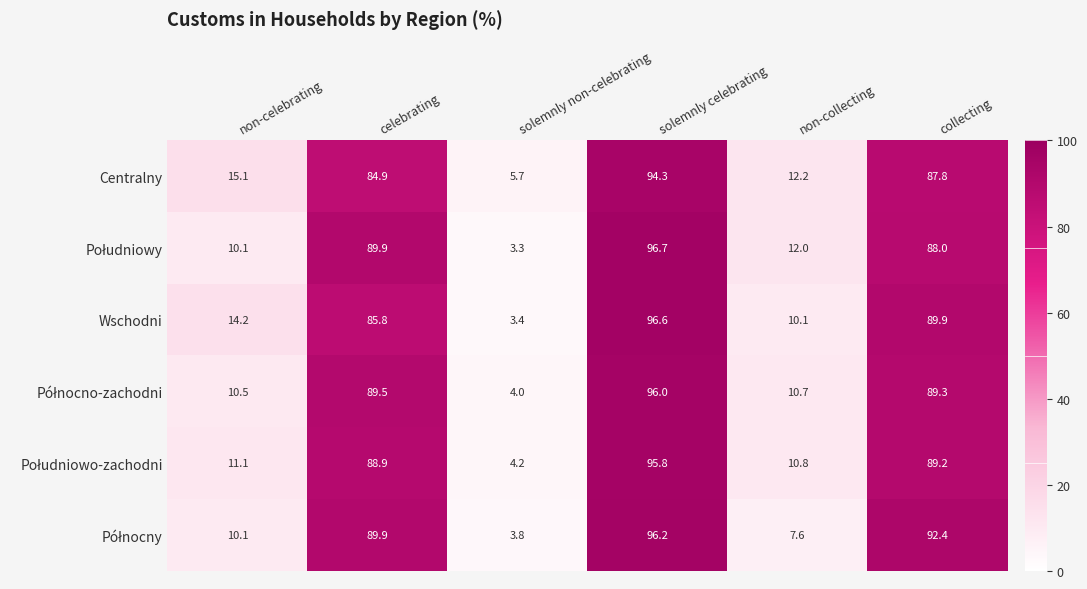

At which label does Wschodni first exceed 85?

celebrating